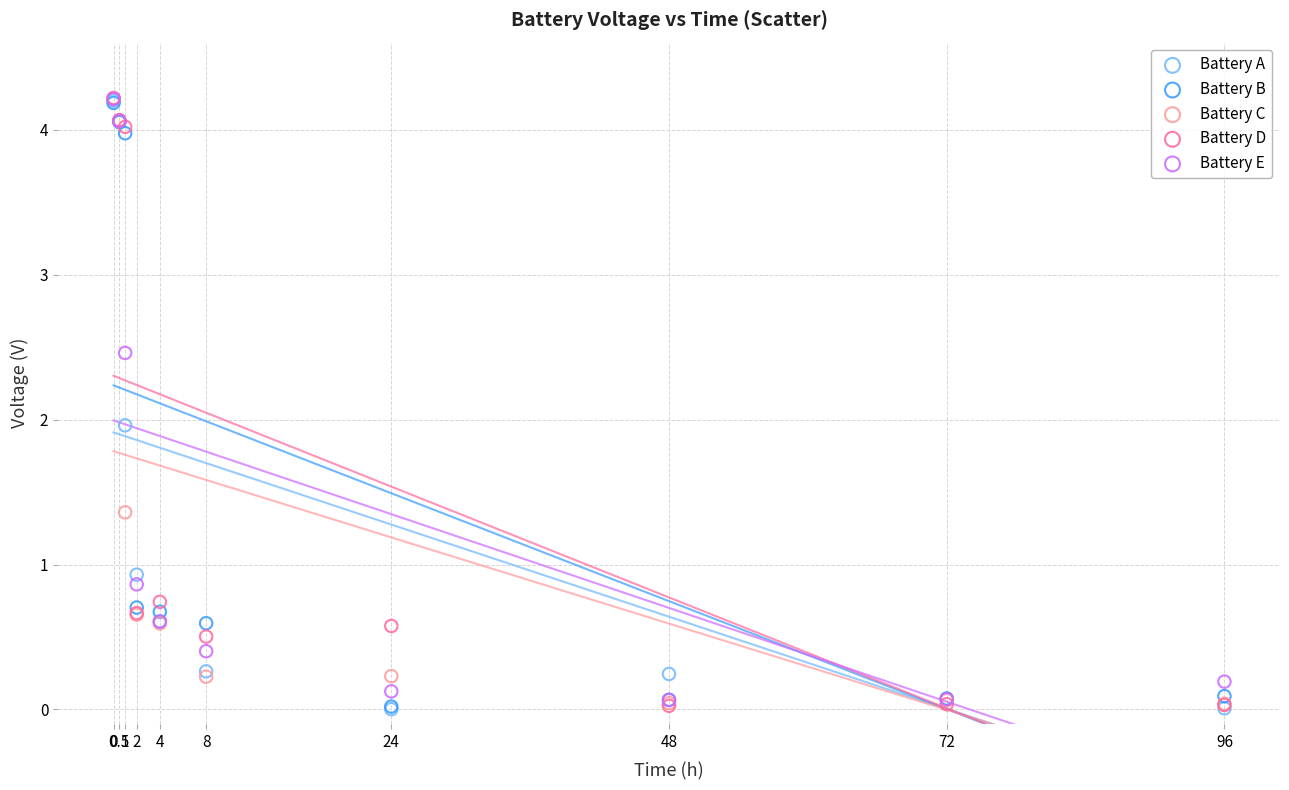

What are all the series names shown in the legend?

Battery A, Battery B, Battery C, Battery D, Battery E